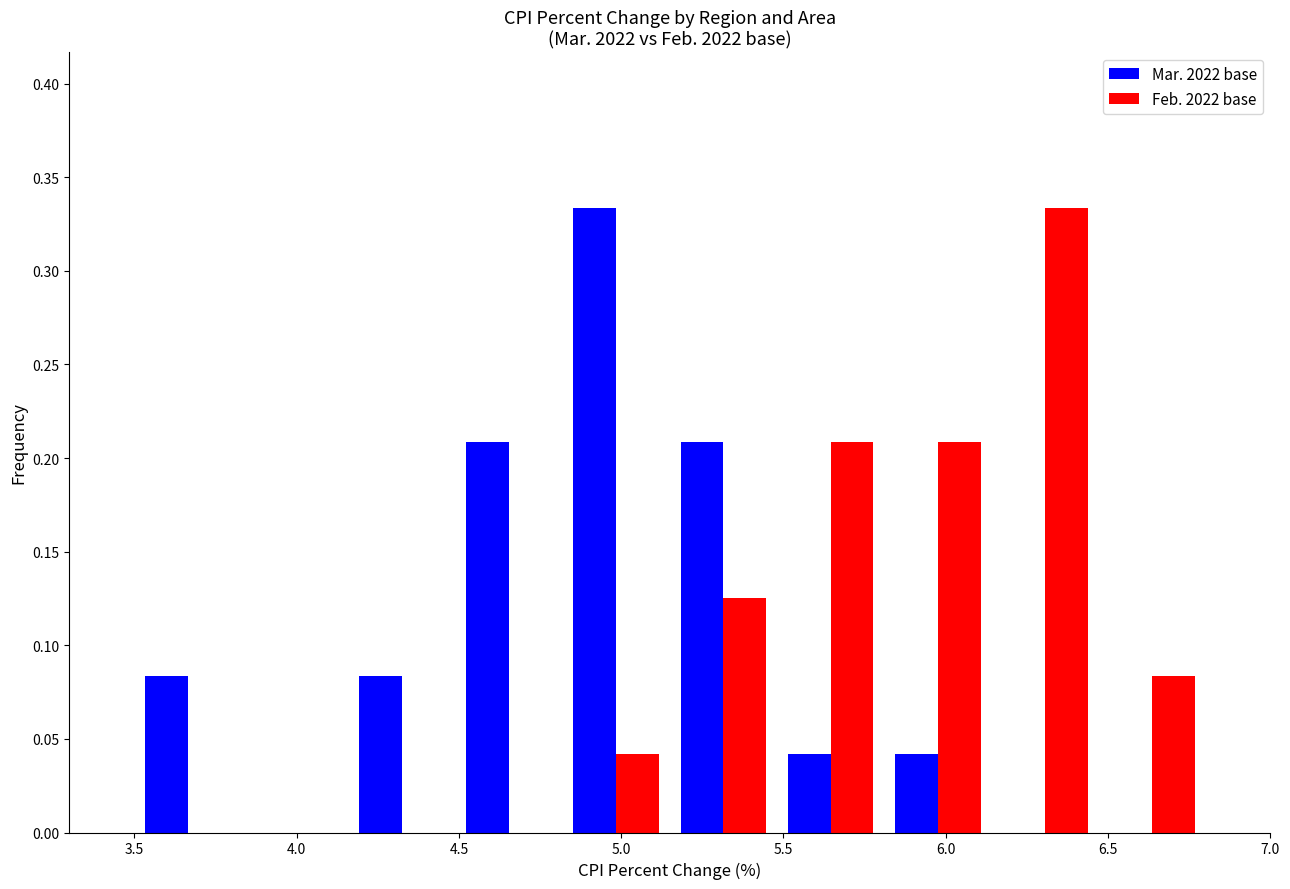

In the Feb. 2022 base series, which range on the x-axis has the tallest bar?

6.14 to 6.47